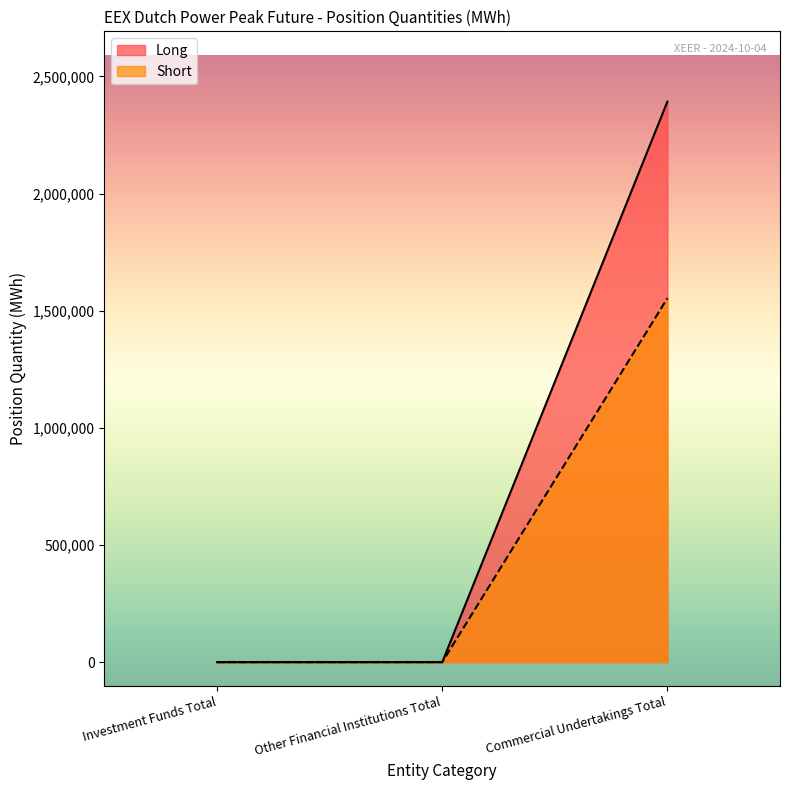

Which label corresponds to the largest value in the chart?

Commercial Undertakings Total